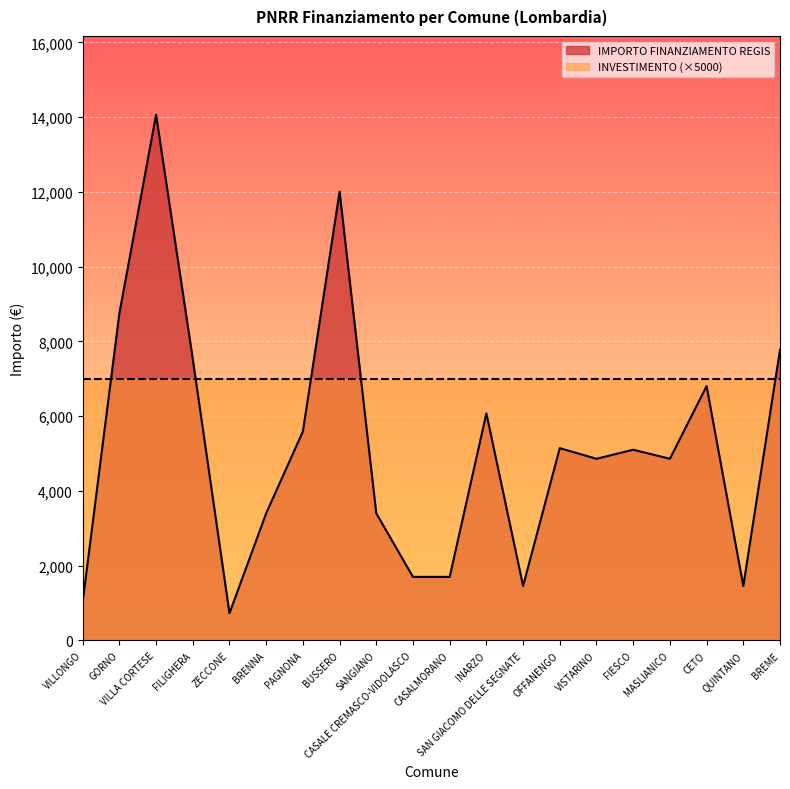

True or false: the data has more than 1 interior local peaks.

True